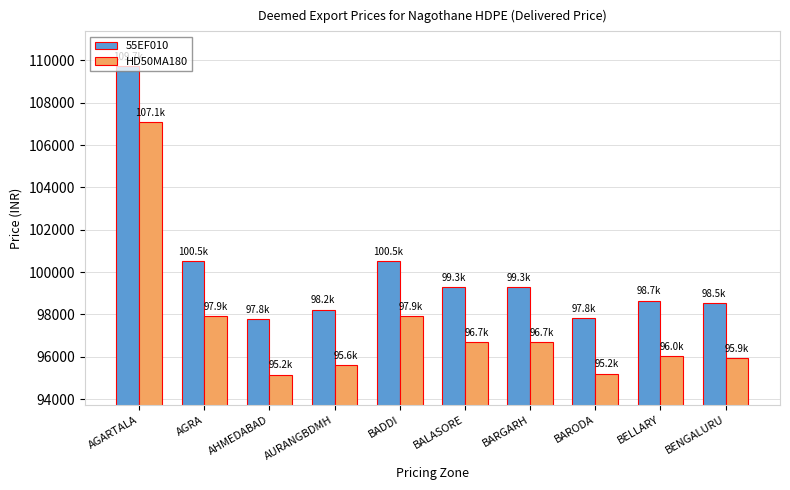

What is the label of the 8th bar from the left?

BARODA